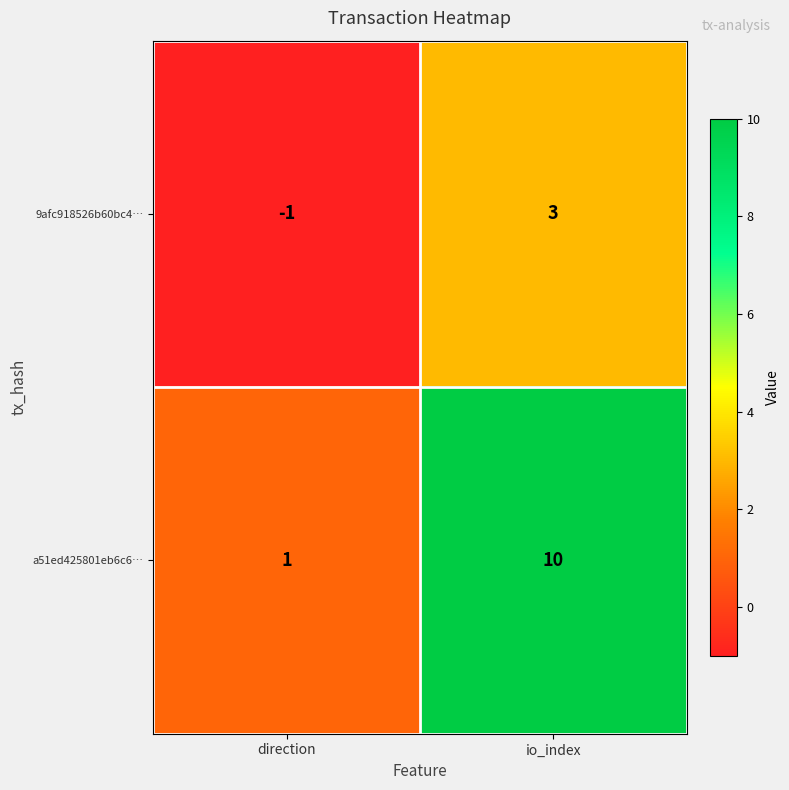

Which label corresponds to the largest value in the chart?

io_index